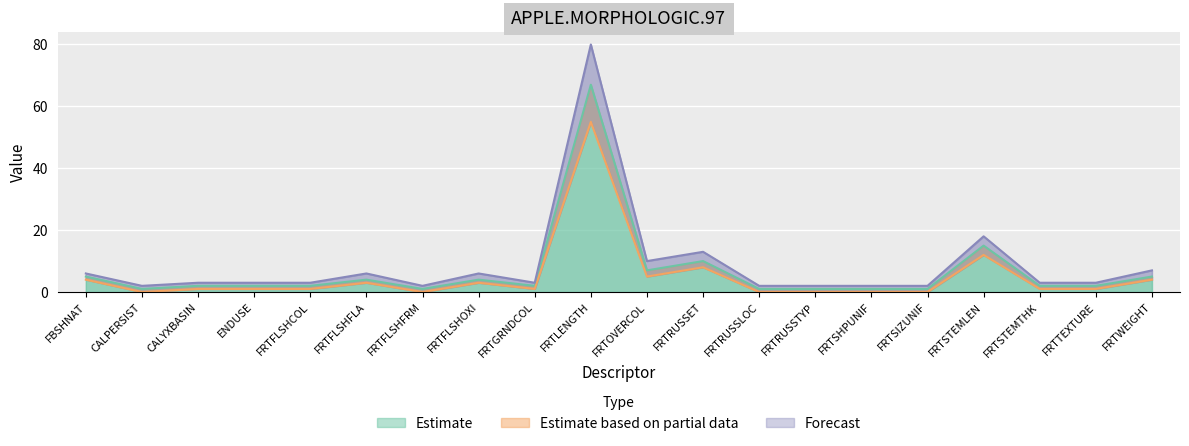

How many values in the Estimate based on partial data series exceed 1?

8